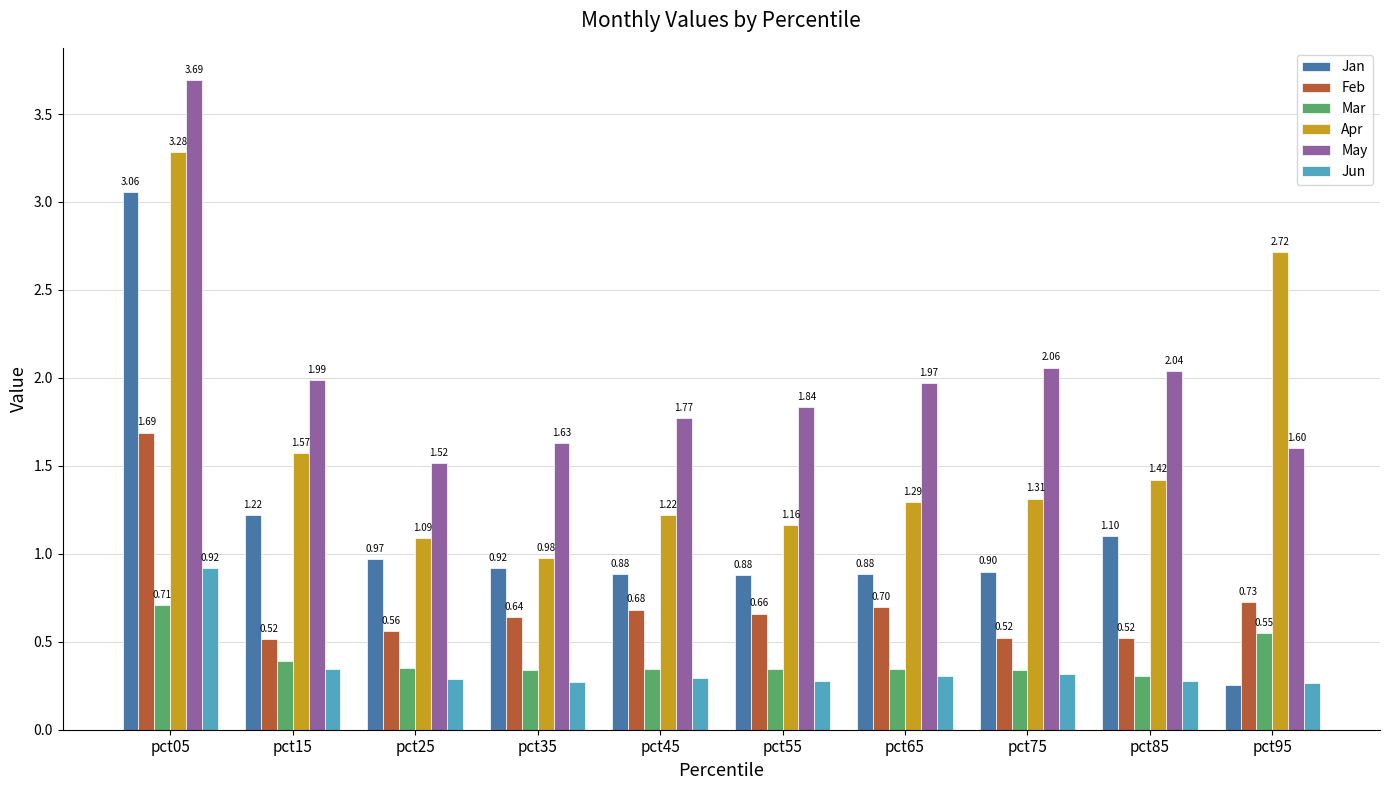

How many bars are there in each group?

6